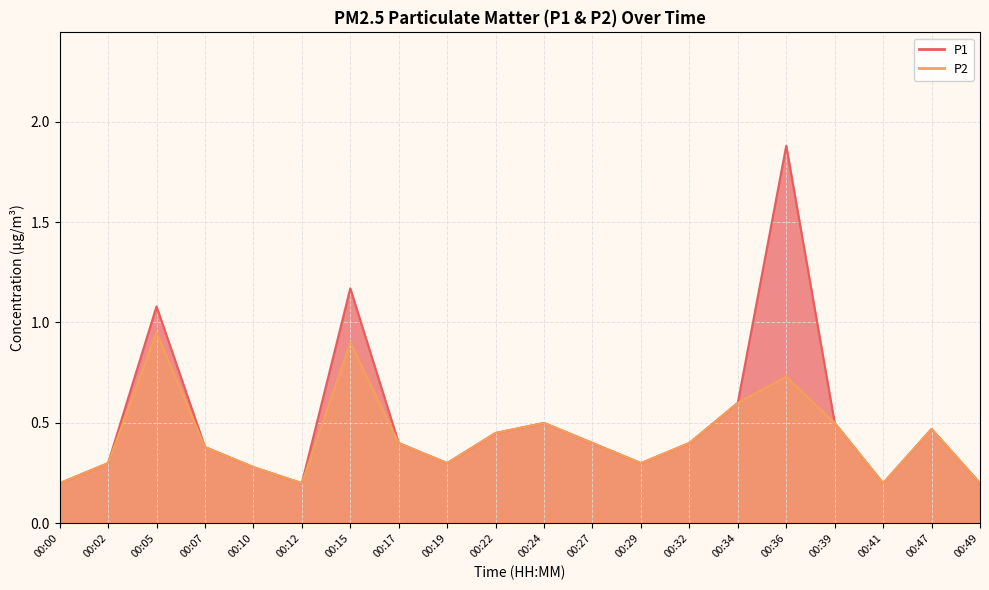

At which category does P2 reach its first local peak?

00:05